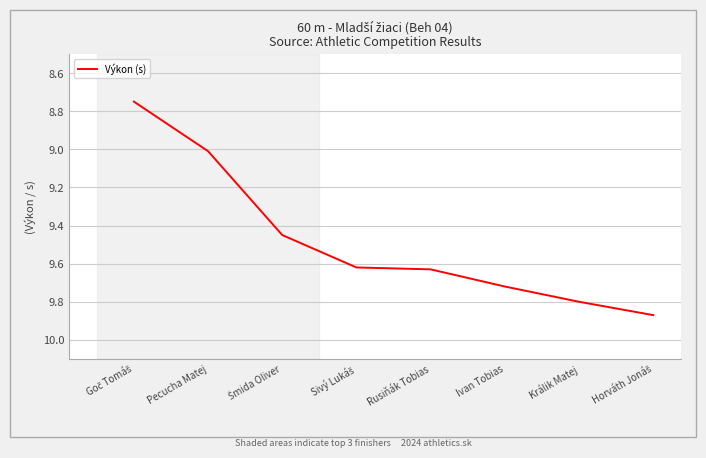

What is the difference between the second highest and second lowest values?

0.8